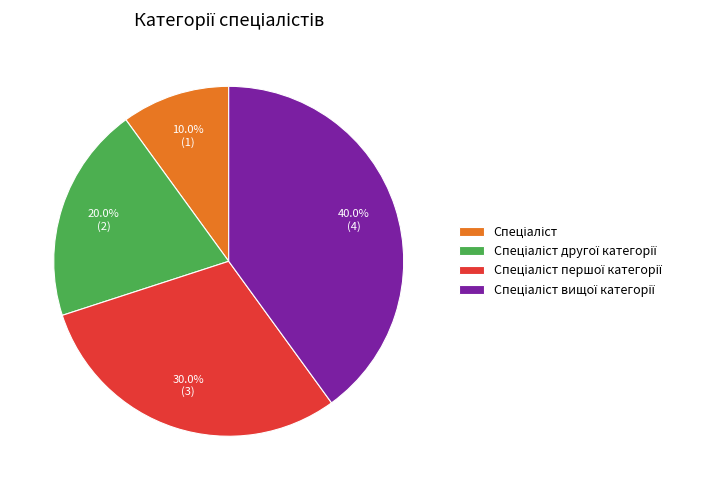

Does any single category account for the majority?

No